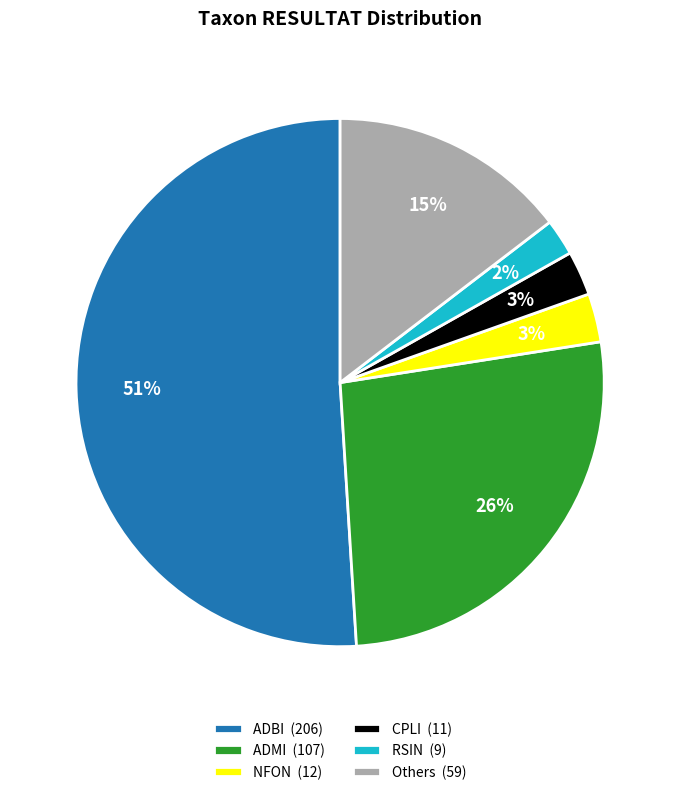

True or false: ADMI (107) accounts for 26% of the total.

True